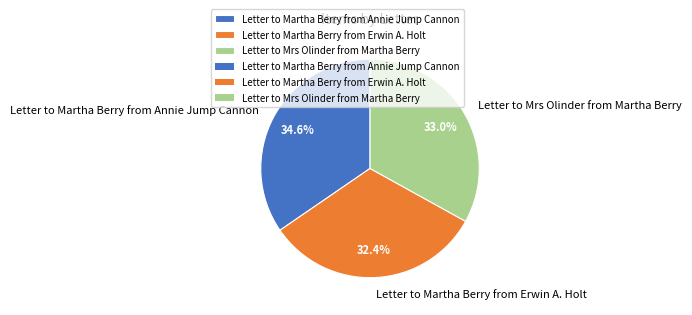

True or false: Letter to Martha Berry from Erwin A. Holt accounts for 42% of the total.

False